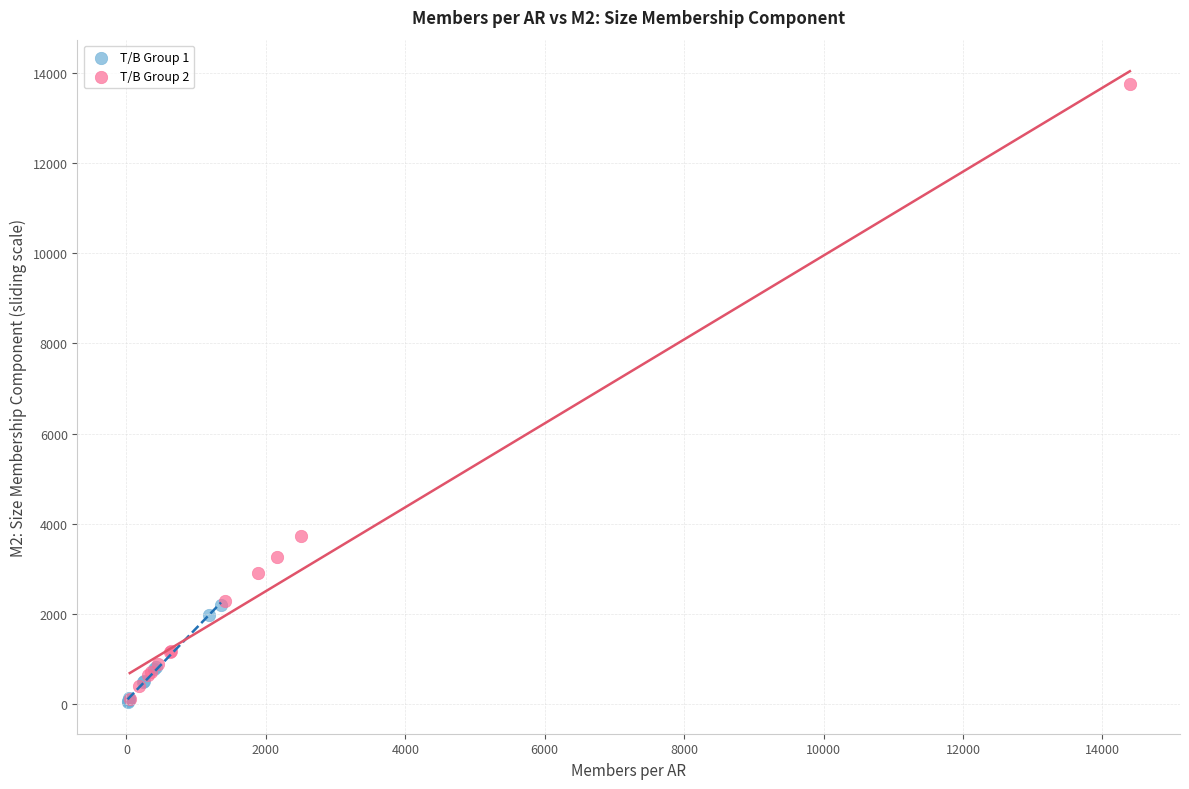

Which series has the largest Y range (max minus min)?

T/B Group 2